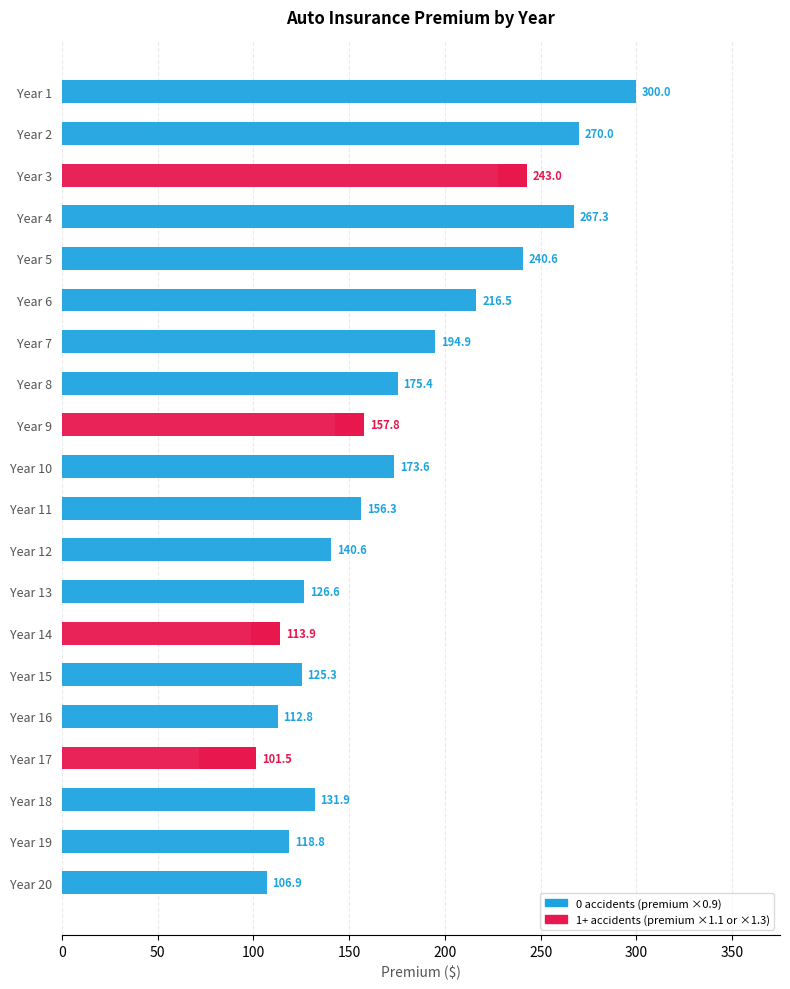

How many bars are there in total?

20